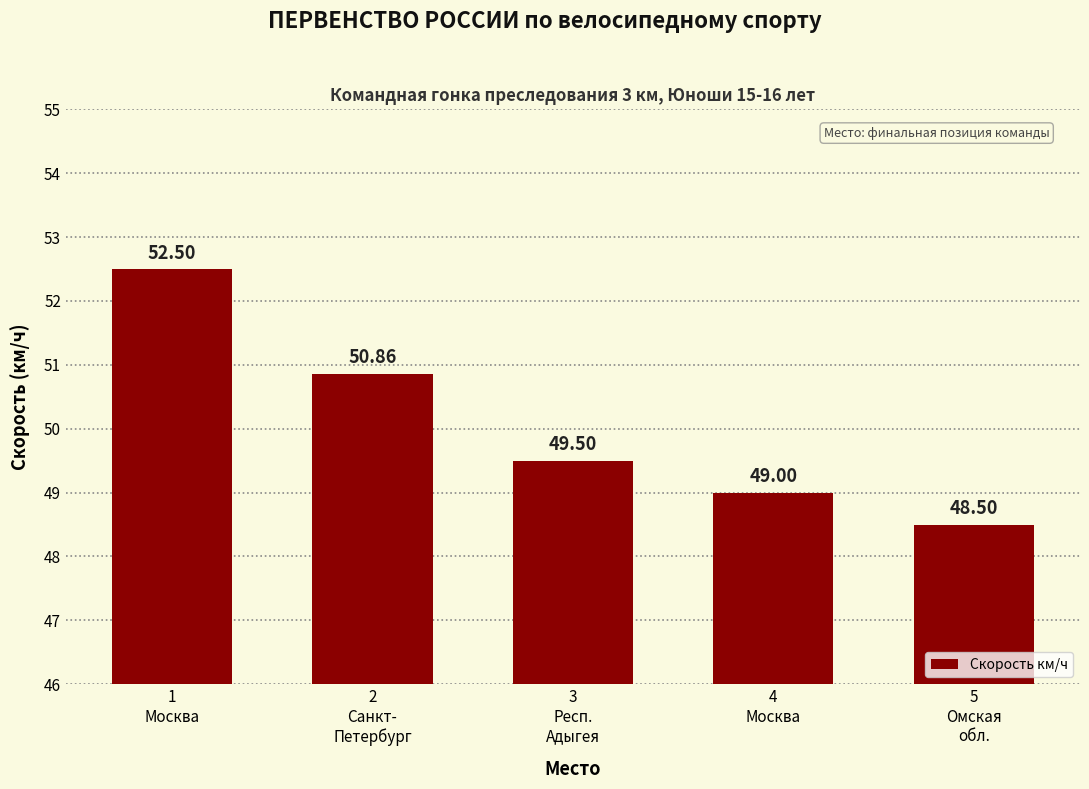

Between 3
Респ.
Адыгея and 1
Москва, which is larger?

1
Москва